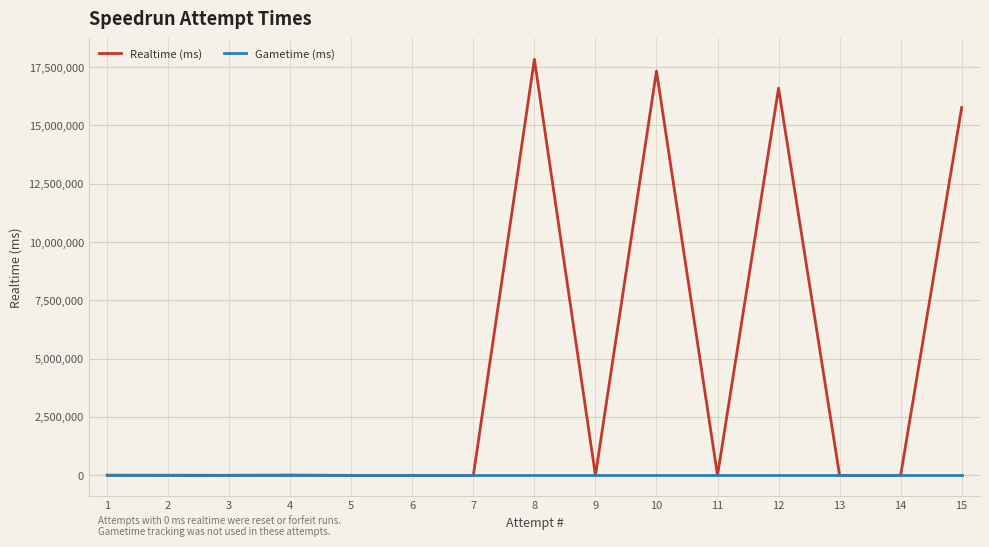

Rank the series by their average value, from lowest to highest.

Gametime (ms), Realtime (ms)